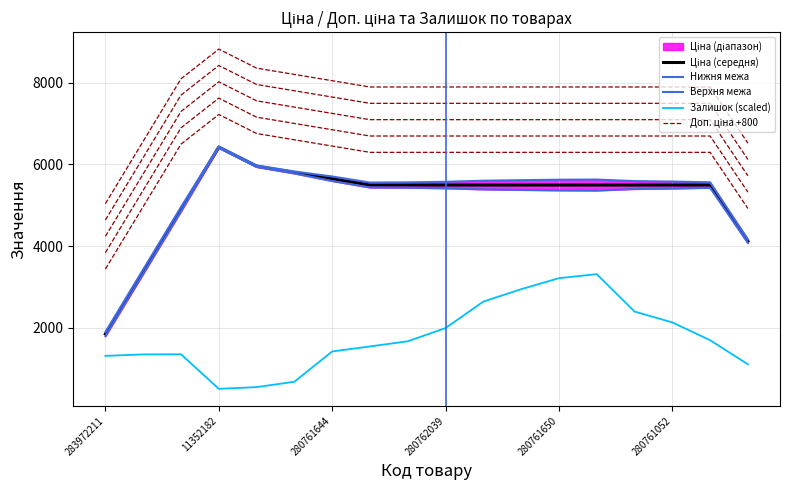

Does the chart display data point markers on the line(s)?

No